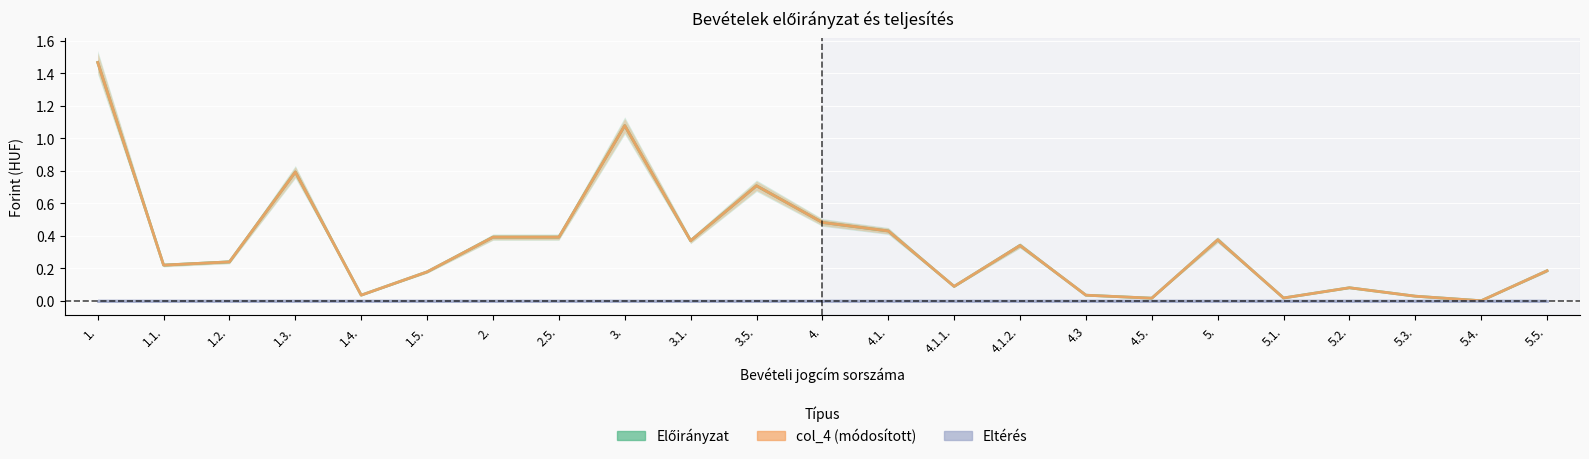

Rank the series by their maximum value, from highest to lowest.

Előirányzat, col_4 (módosított), Eltérés